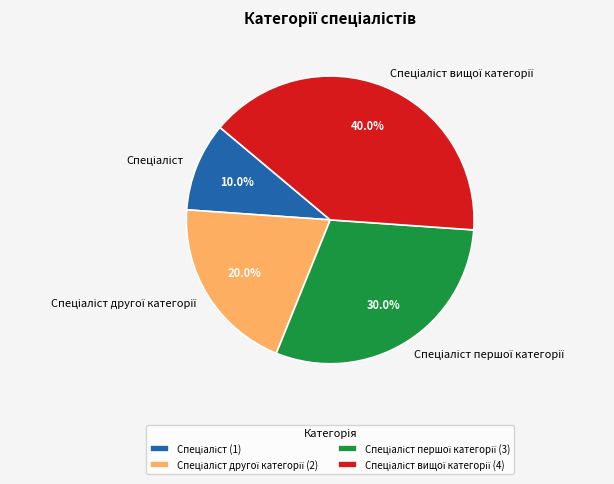

Is there any slice that represents more than half of the pie?

No